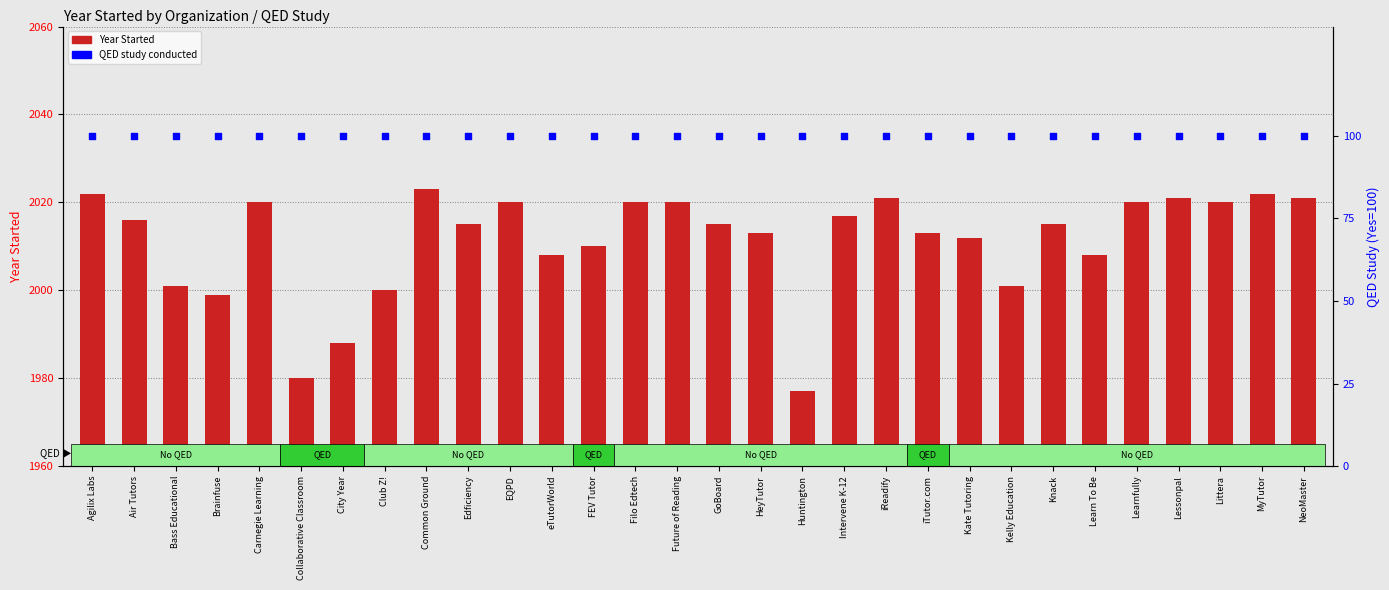

Which series has the largest Y range (max minus min)?

Year Started